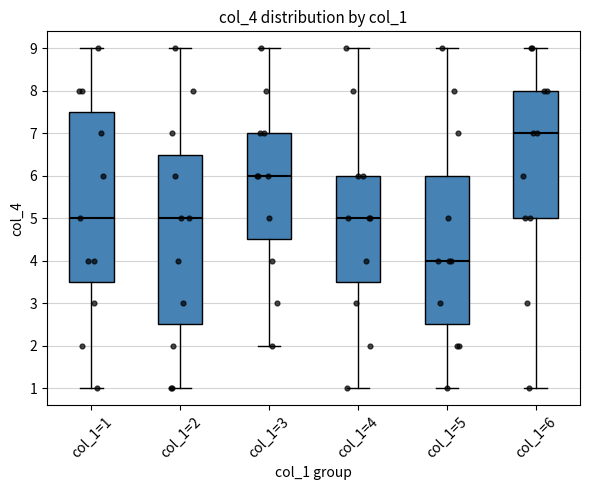

Which box has the lowest median line?

col_1=5